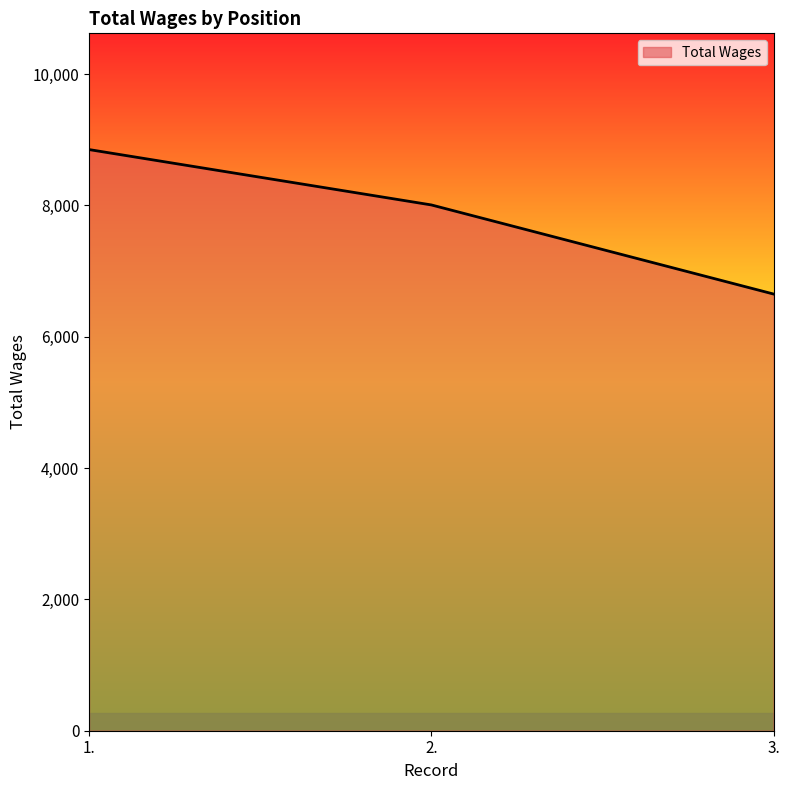

Reading left to right, list all the values displayed in this chart.

8849	8006	6649